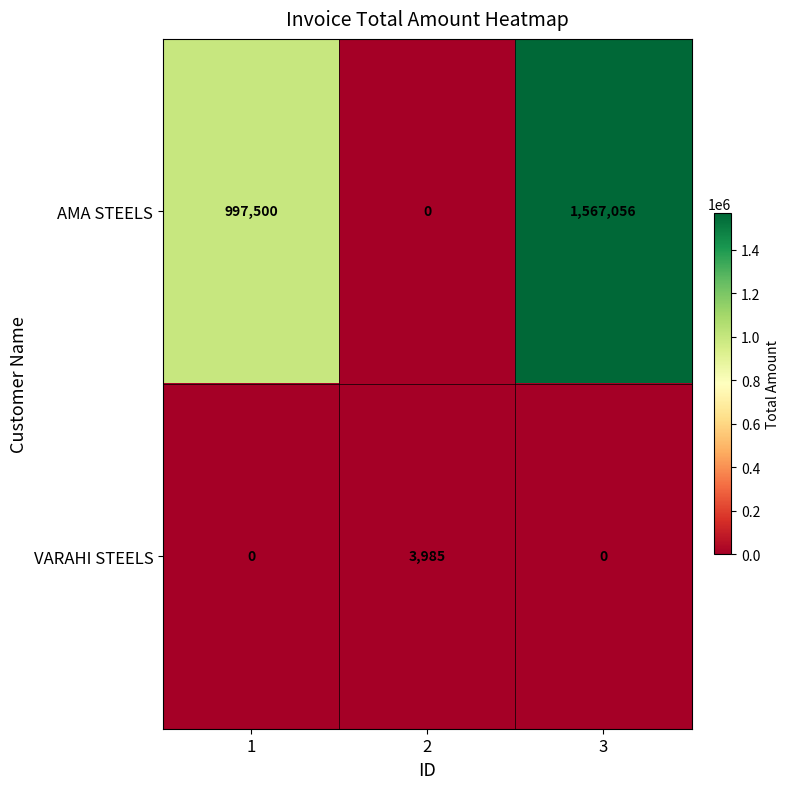

Which series has the largest range (max minus min)?

AMA STEELS